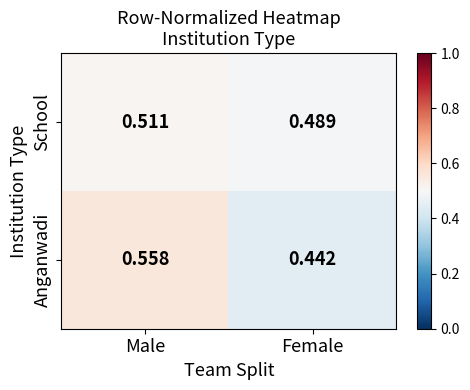

Rank the series by their maximum value, from lowest to highest.

School, Anganwadi